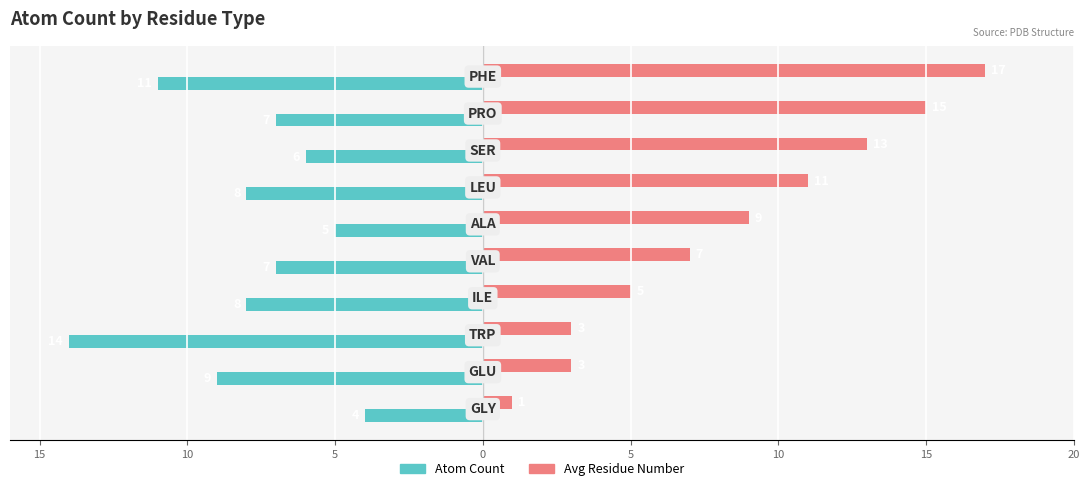

What are all the series names shown in the legend?

Atom Count, Avg Residue Number